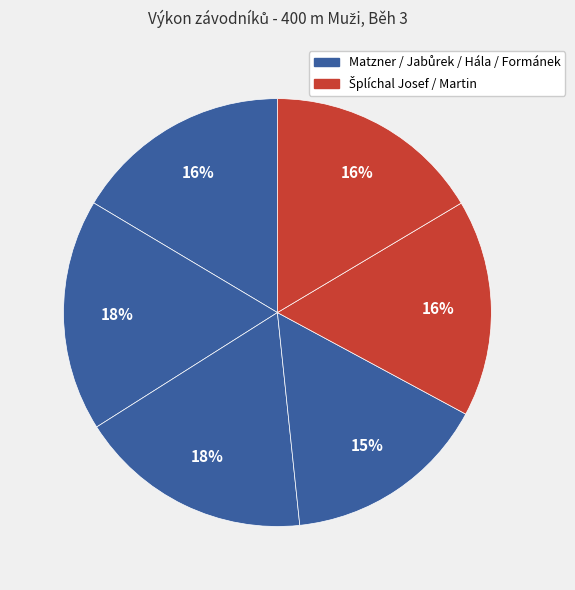

Count the number of slices in the pie.

6